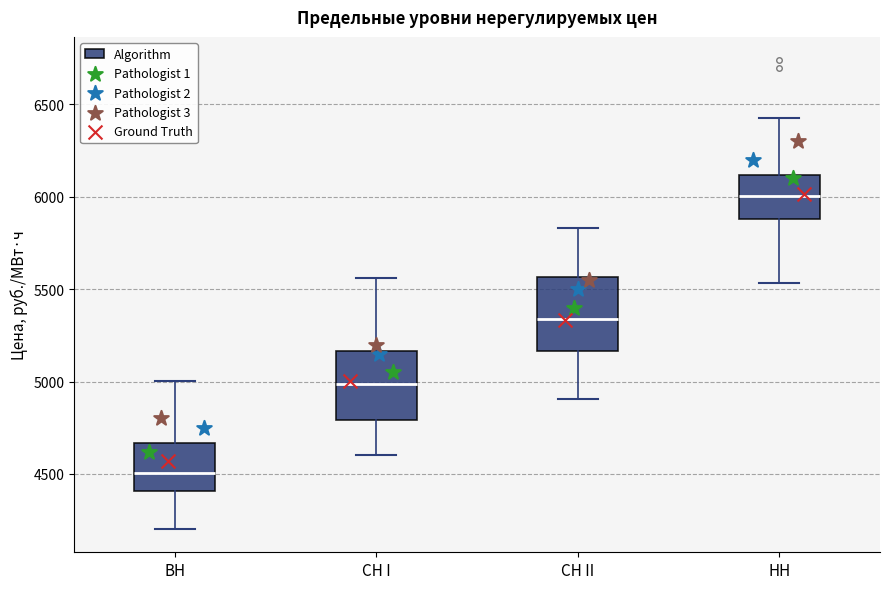

Where does the median line of the box for СН I sit on the y-axis? The values are not printed on the chart, so give them approximately, as read against the axis.

5000